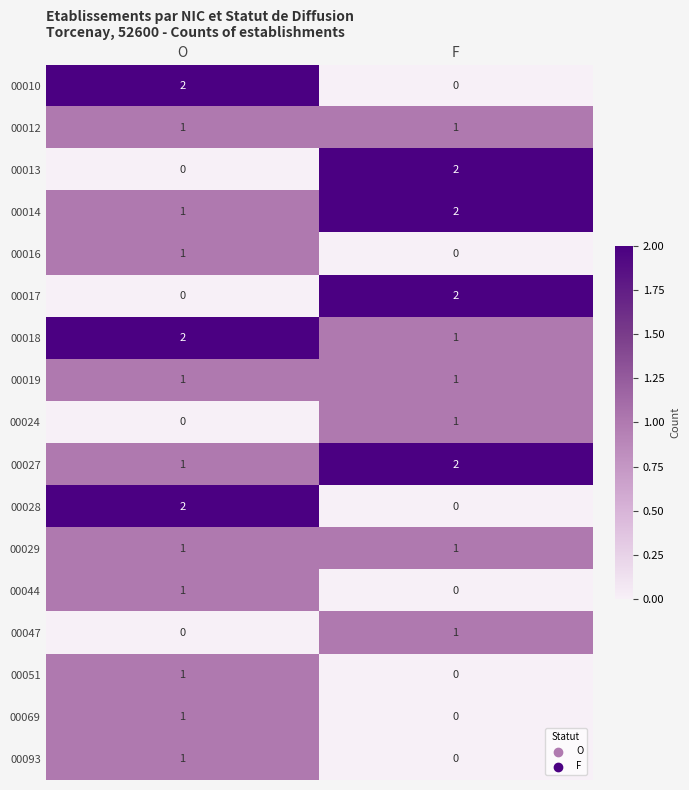

List the labels in order of 00017 value, smallest first.

O, F